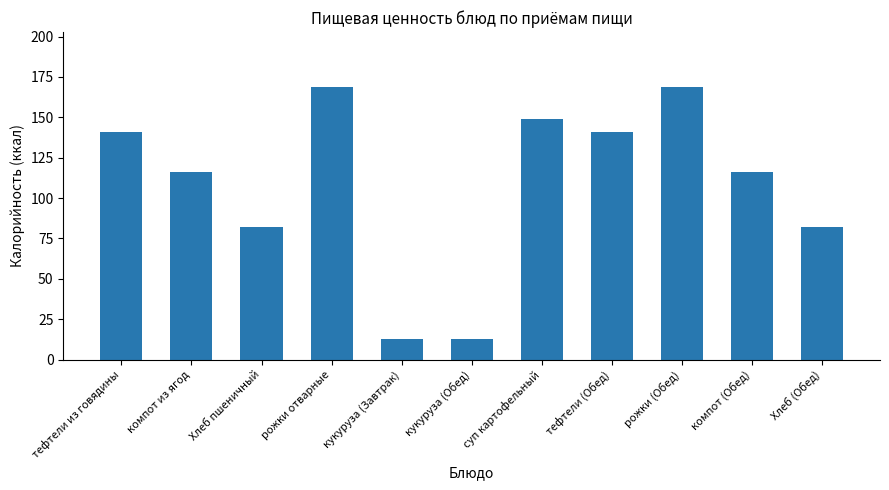

What is the difference between the second highest and minimum values?

156